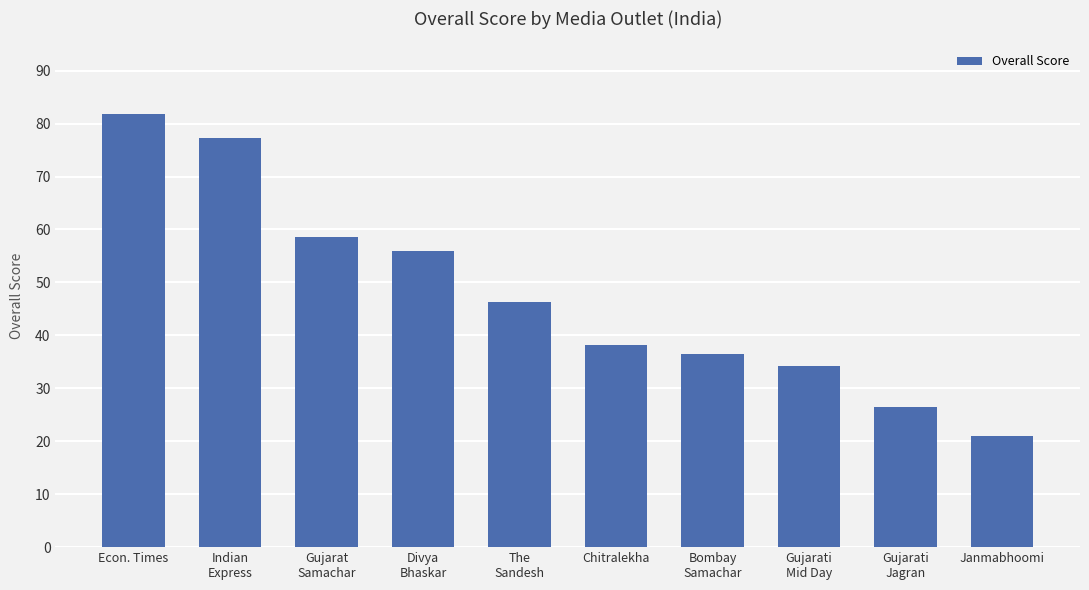

What is the sum of the values at Bombay
Samachar and Indian
Express?

113.8